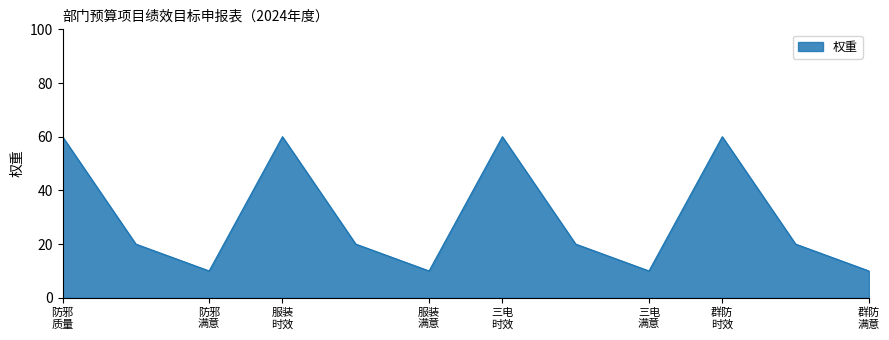

What is the minimum value shown in the chart?

10